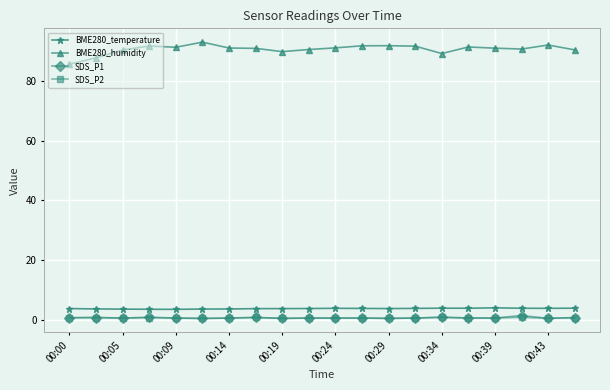

True or false: BME280_humidity has more than 1 interior local peaks.

True